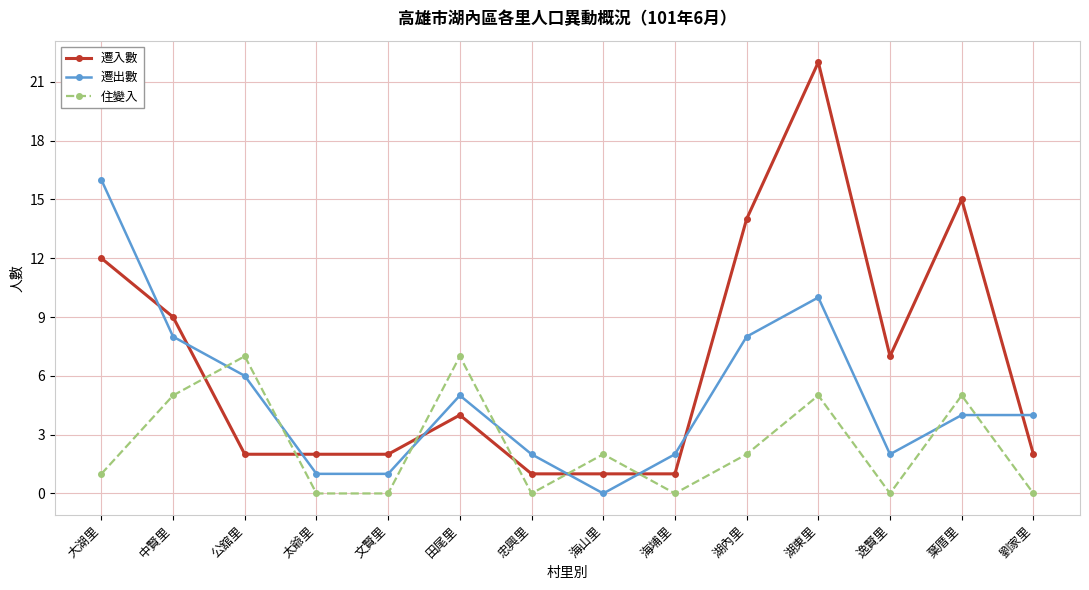

Read the 遷入數 value at 中賢里, to the nearest 5.

10